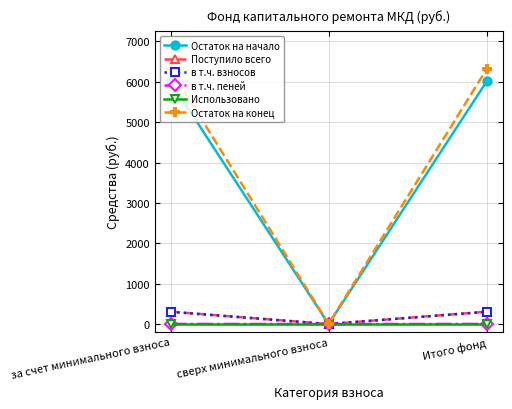

Count the number of data series in this chart.

6